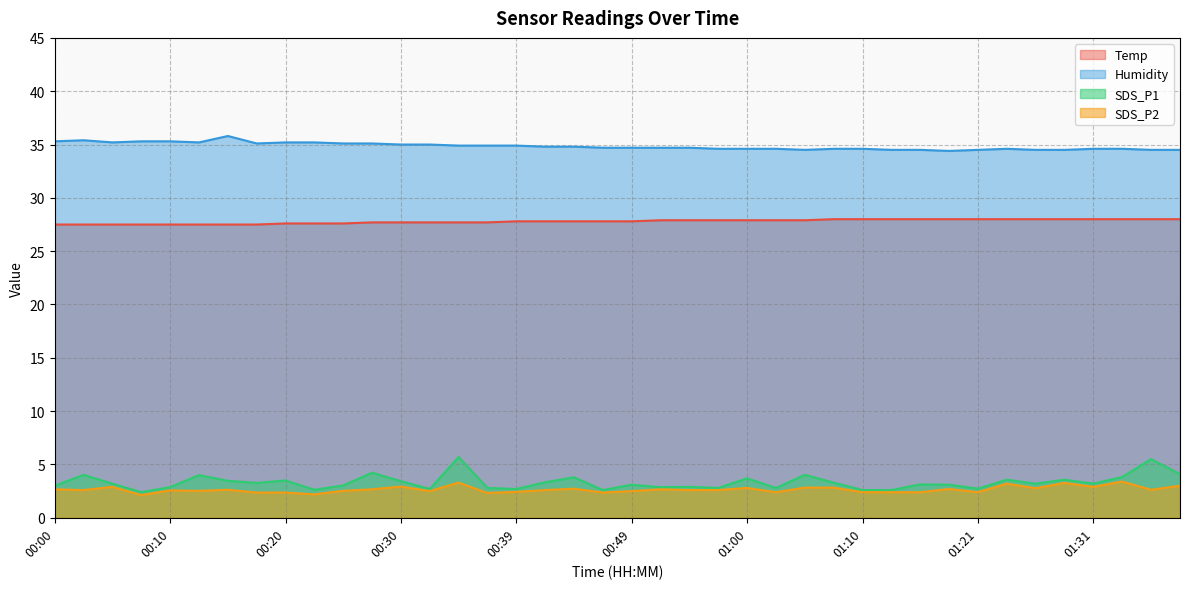

Which series changed the most between 01:18 and 01:28?

SDS_P2